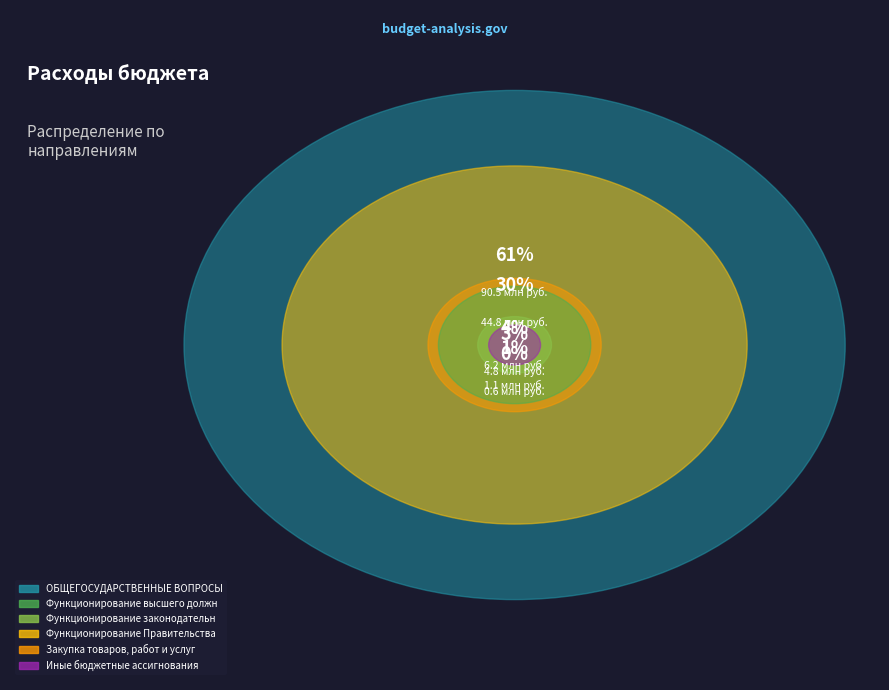

What is the change in value from Функционирование высшего должностного лица to Функционирование Правительства?

+39967485.0